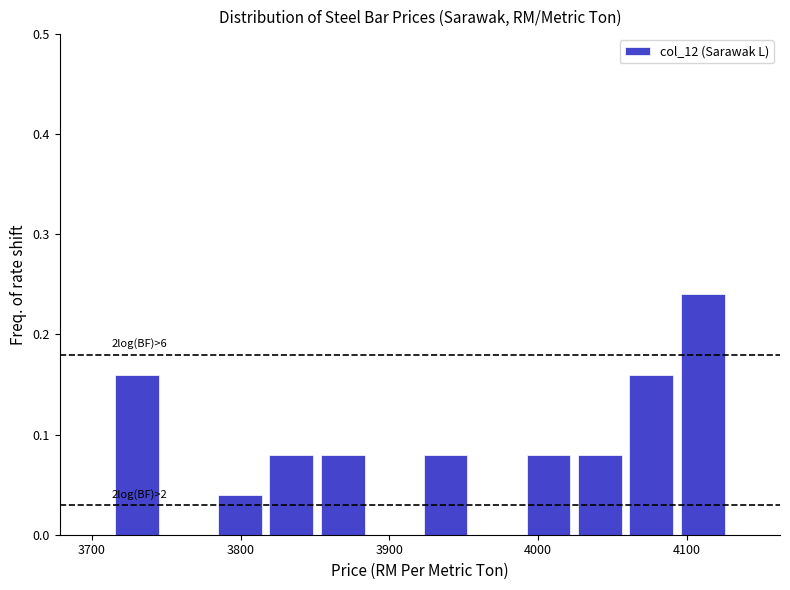

Read against the x-axis, roughly where is the centre of the tallest bar?

4110